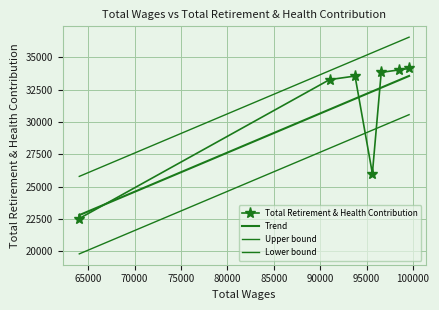

What is the difference between the second highest and second lowest values in the Lower bound series?

2280.2